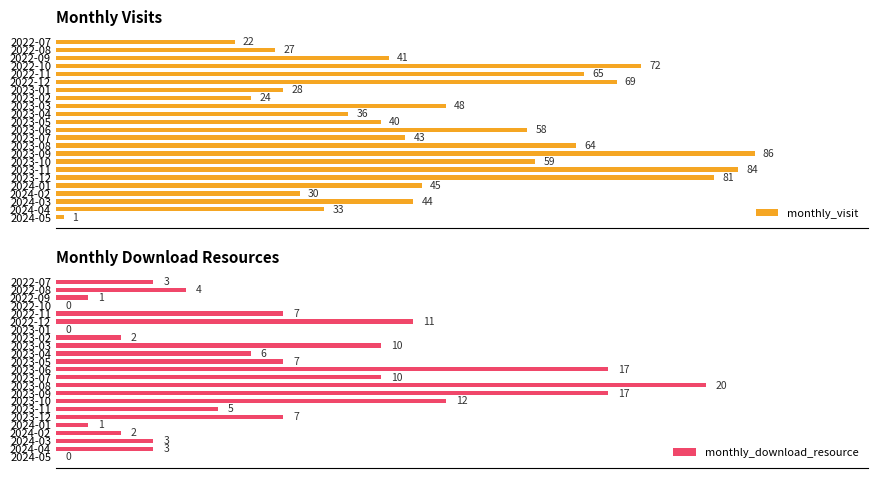

Are the bars grouped side by side (vs. stacked)?

Yes